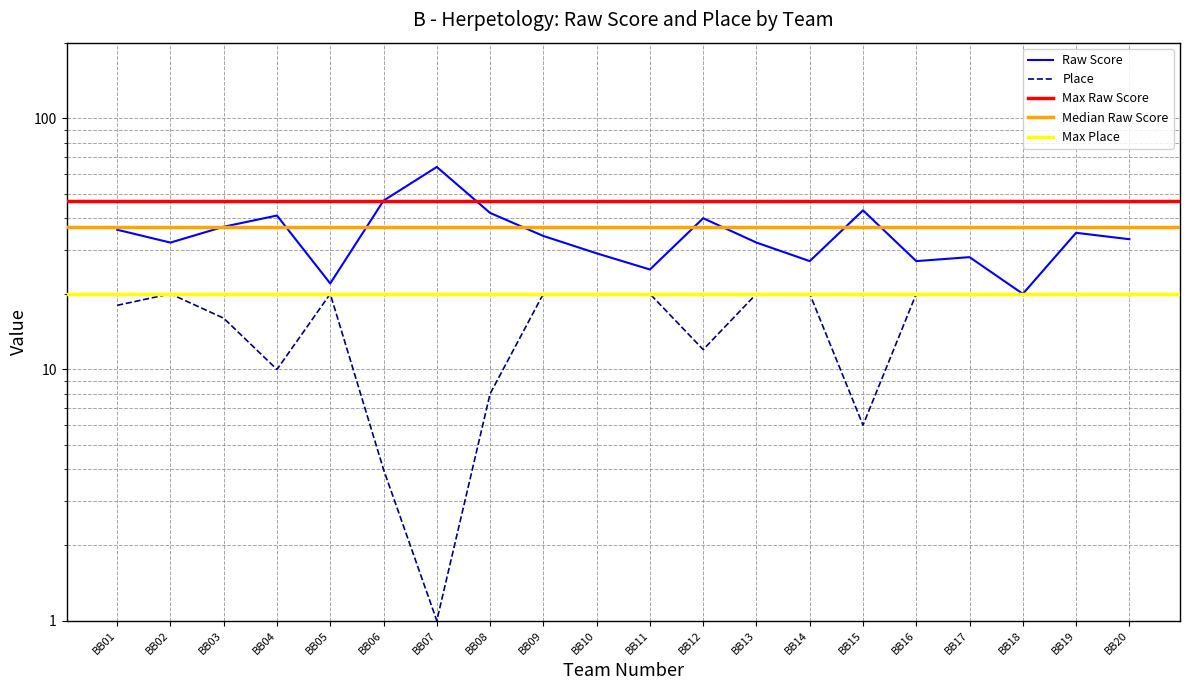

True or false: Raw Score has more than 1 points higher than both neighbors.

True